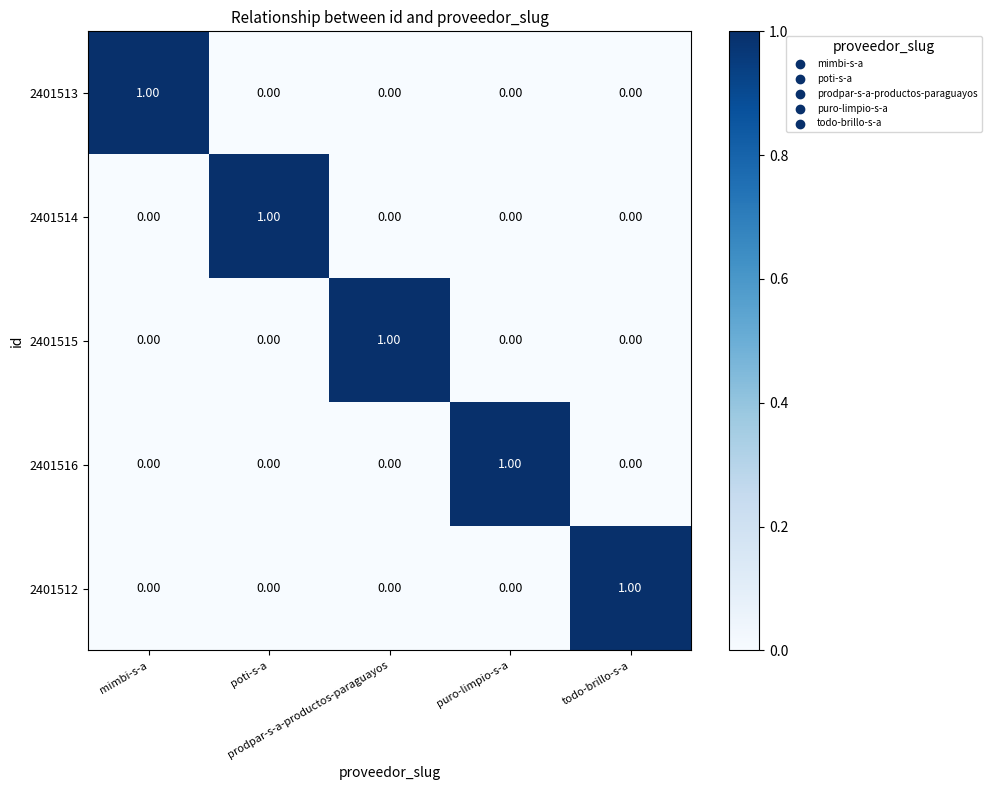

At how many categories does at least one series exceed 0?

5